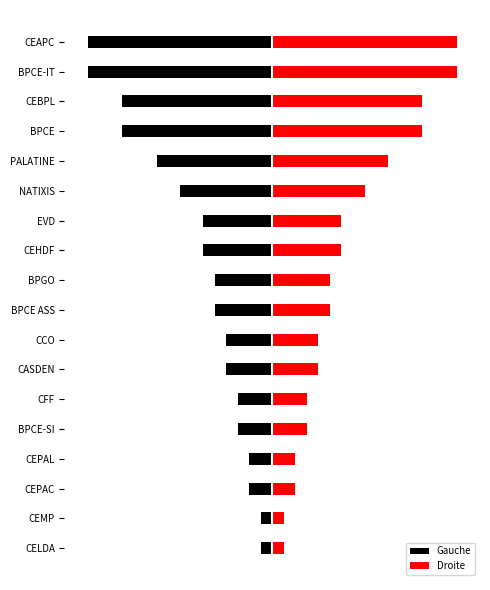

How many data points does each series have?

18